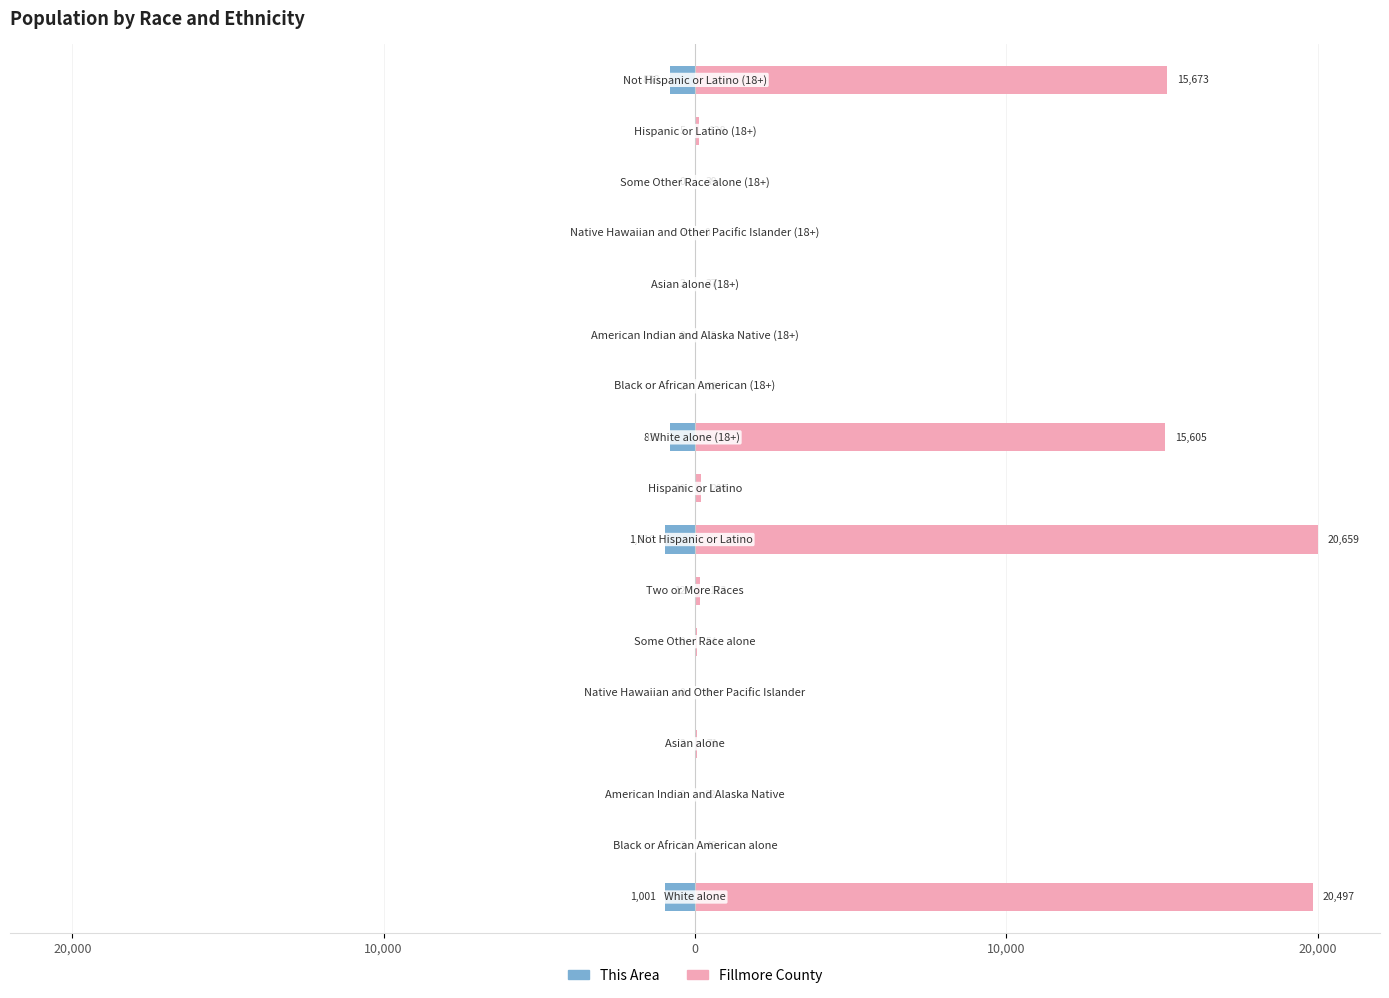

Rank the series at 20,000 from lowest to highest value.

This Area, Fillmore County